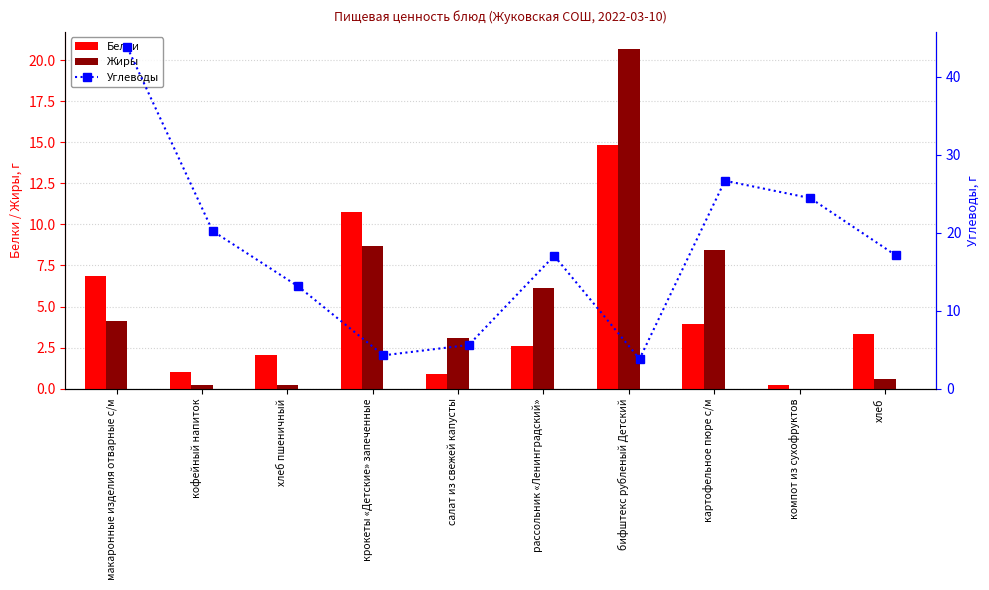

Where is Жиры nearest to the value 10?

крокеты «Детские» запеченные